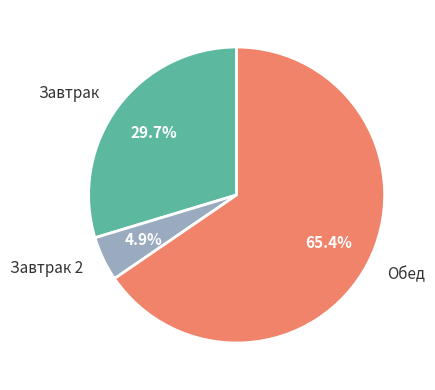

How much of the chart is everything except Завтрак 2?

95.1%